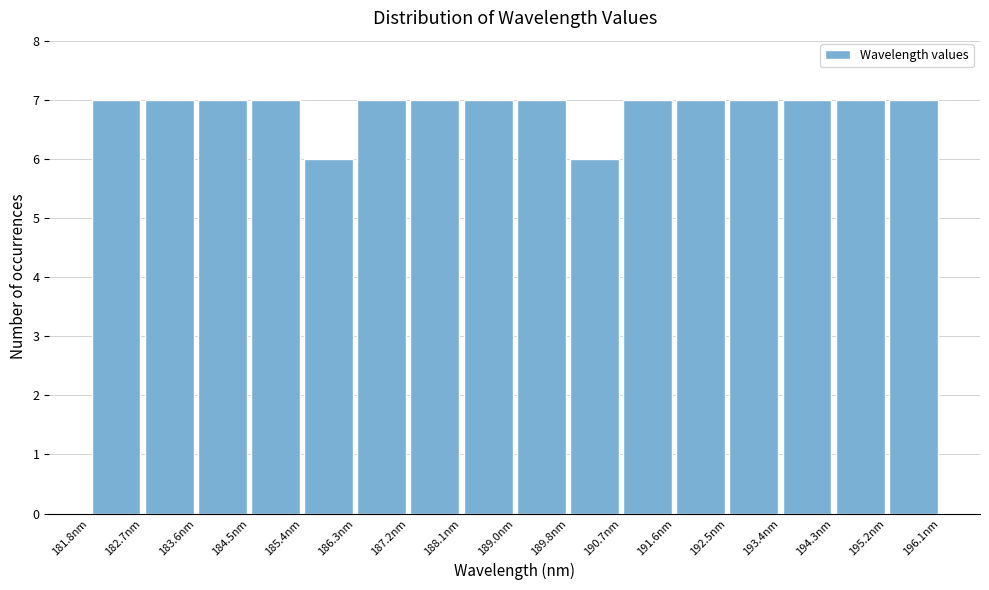

How tall is the bar that spans 187.2 to 188.1 on the x-axis? Neither the bar edges nor the heights are printed on the chart, so give them approximately, as read against the axes.

7